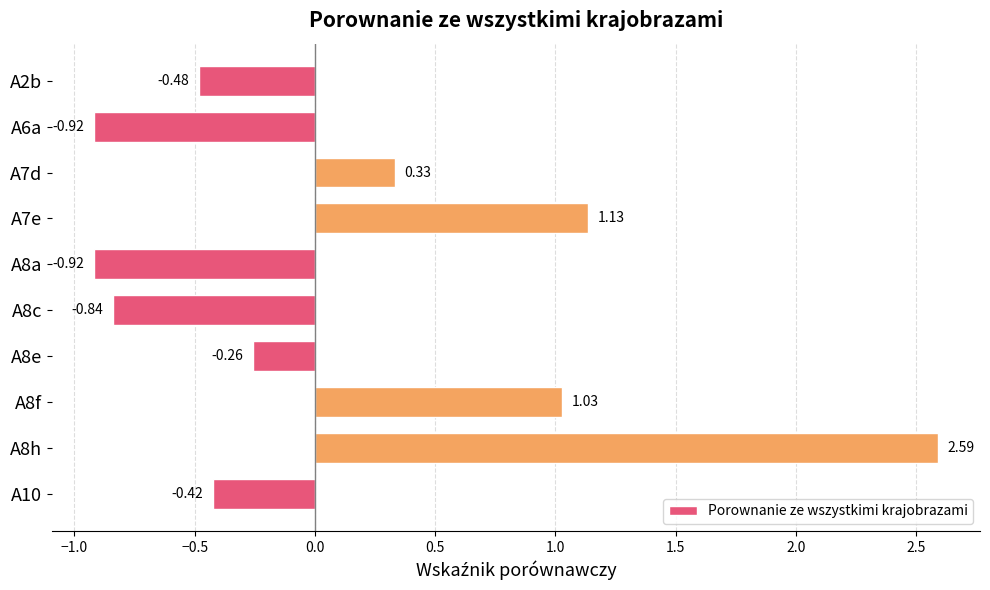

What is the change in value from A8e to A8f?

+1.3